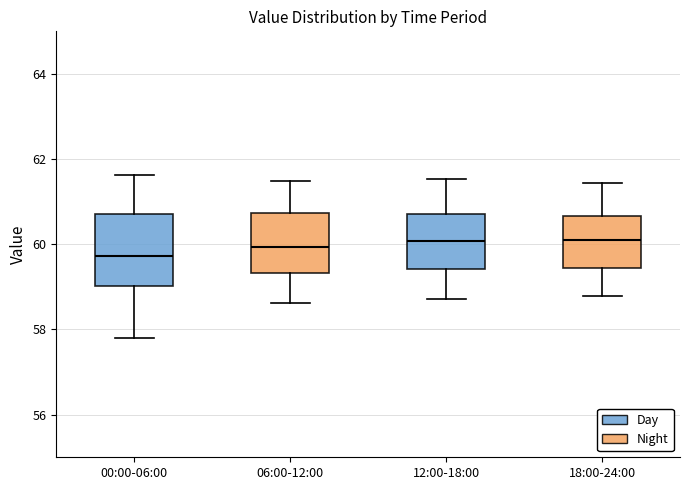

Reading left to right, read every box against the y-axis: the position of its median line, the range the box covers, and the ends of its whiskers. The values are not printed on the chart, so give them approximately, as read against the axis.

00:00-06:00: median 59.8, box 59.0 to 60.8, whiskers 57.8 to 61.6
06:00-12:00: median 60.0, box 59.4 to 60.8, whiskers 58.6 to 61.4
12:00-18:00: median 60.0, box 59.4 to 60.8, whiskers 58.8 to 61.6
18:00-24:00: median 60.2, box 59.4 to 60.6, whiskers 58.8 to 61.4